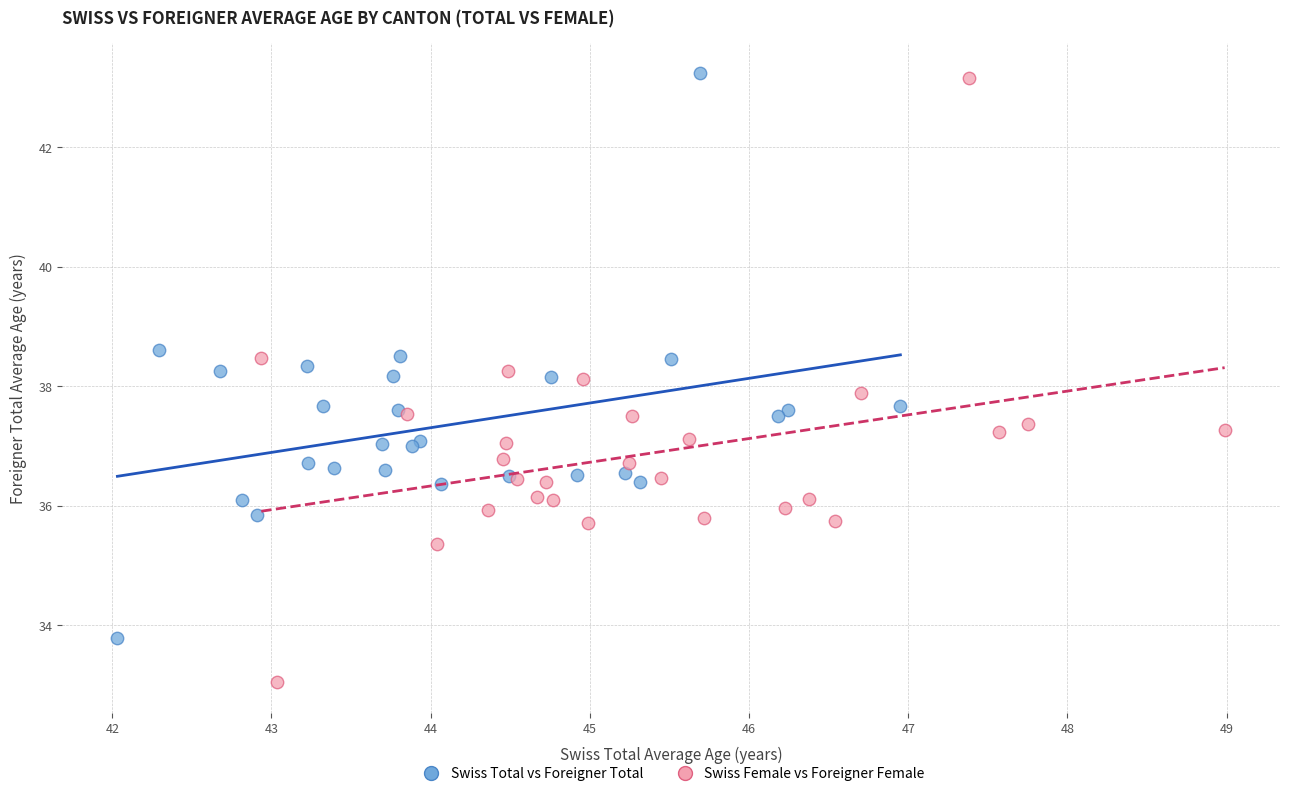

Which series has the widest spread of Y values?

Swiss Female vs Foreigner Female